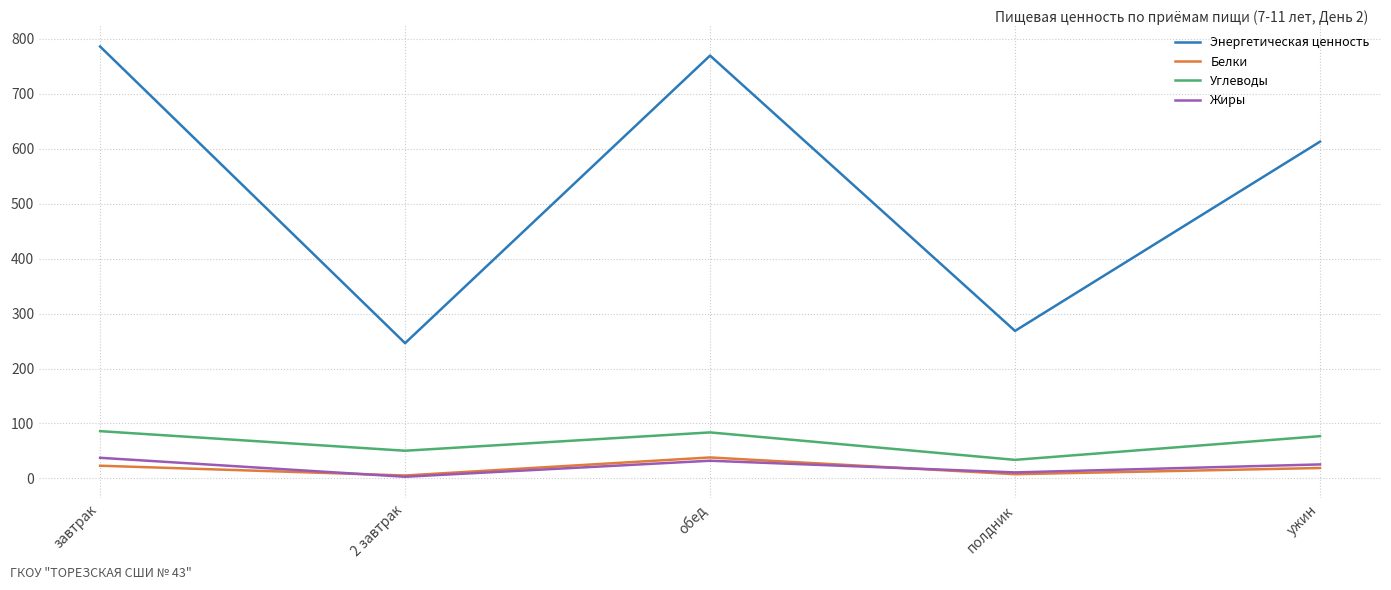

What value does the Энергетическая ценность series have at ужин?

613.1